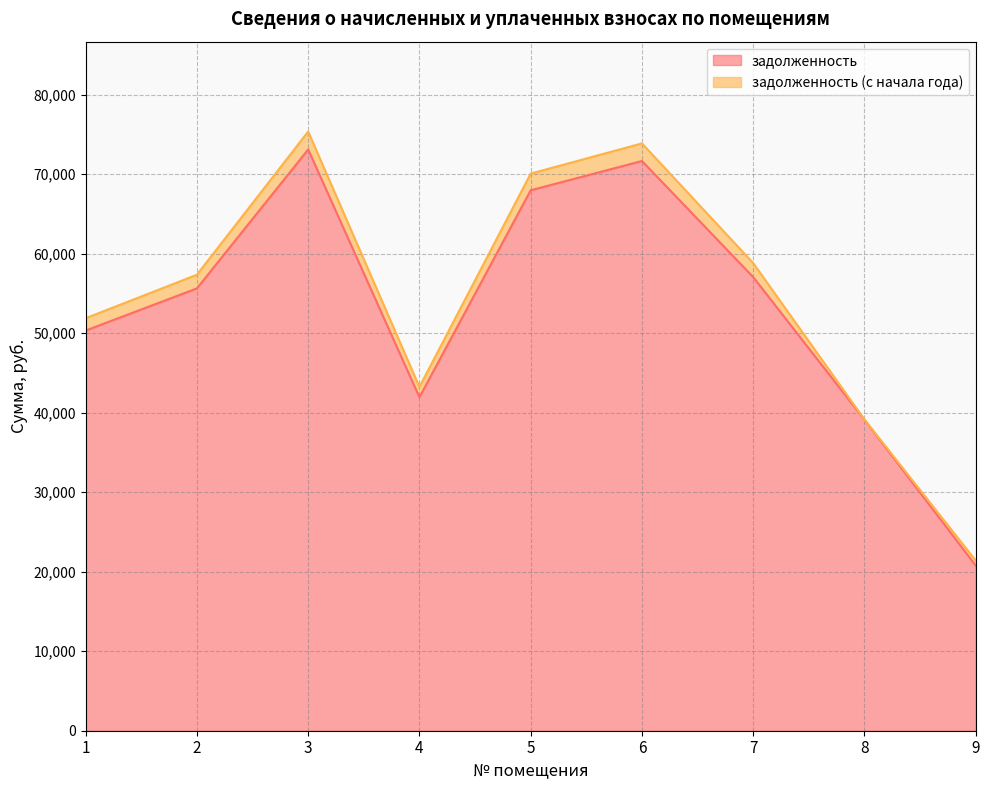

At which label does задолженность (с начала года) reach its minimum?

9